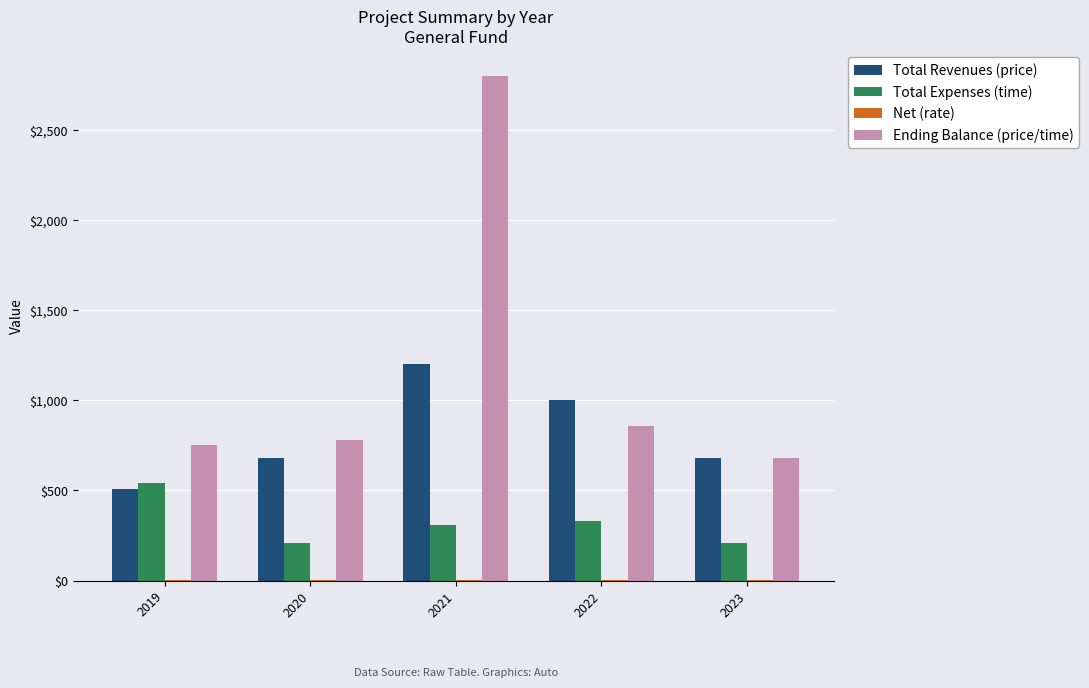

Count the number of data series in this chart.

4